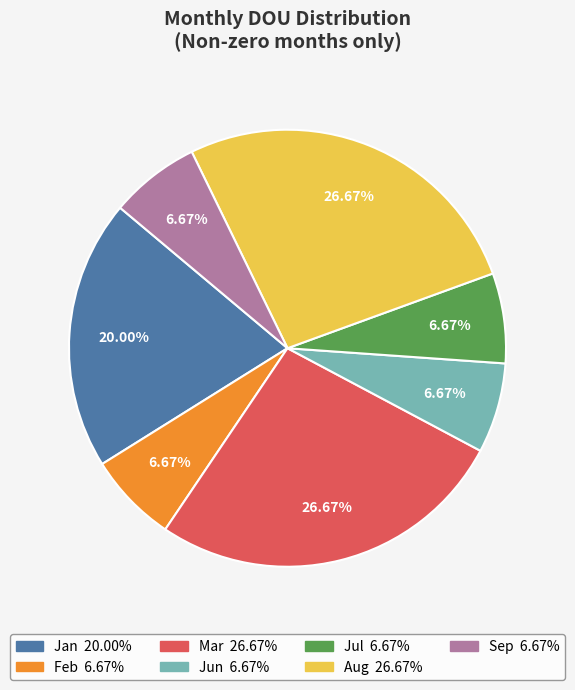

The Jan slice represents 10% of the pie. True or false?

False